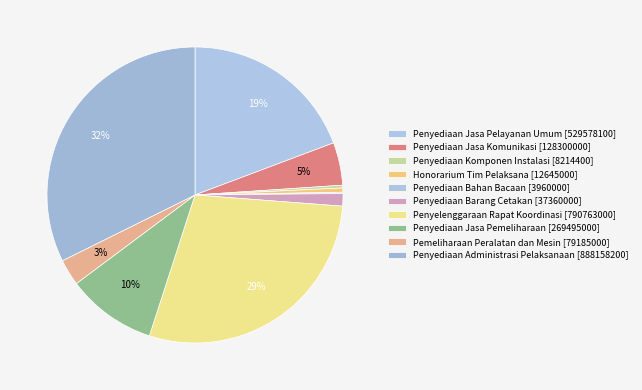

Rank the categories by value from highest to lowest.

DINAS PEKERJAAN UMUM DAN PENATAAN RUANG (Penyediaan Administrasi Pelaksanaan), DINAS PEKERJAAN UMUM DAN PENATAAN RUANG (Penyelenggaraan Rapat Koordinasi), DINAS PEKERJAAN UMUM DAN PENATAAN RUANG (Penyediaan Jasa Pelayanan Umum Kantor), DINAS PEKERJAAN UMUM DAN PENATAAN RUANG (Penyediaan Jasa Pemeliharaan), DINAS PEKERJAAN UMUM DAN PENATAAN RUANG (Penyediaan Jasa Komunikasi), DINAS PEKERJAAN UMUM DAN PENATAAN RUANG (Pemeliharaan Peralatan dan Mesin), DINAS PEKERJAAN UMUM DAN PENATAAN RUANG (Penyediaan Barang Cetakan), DINAS PEKERJAAN UMUM DAN PENATAAN RUANG (Honorarium Tim Pelaksana), DINAS PEKERJAAN UMUM DAN PENATAAN RUANG (Penyediaan Komponen Instalasi), DINAS PEKERJAAN UMUM DAN PENATAAN RUANG (Penyediaan Bahan Bacaan)